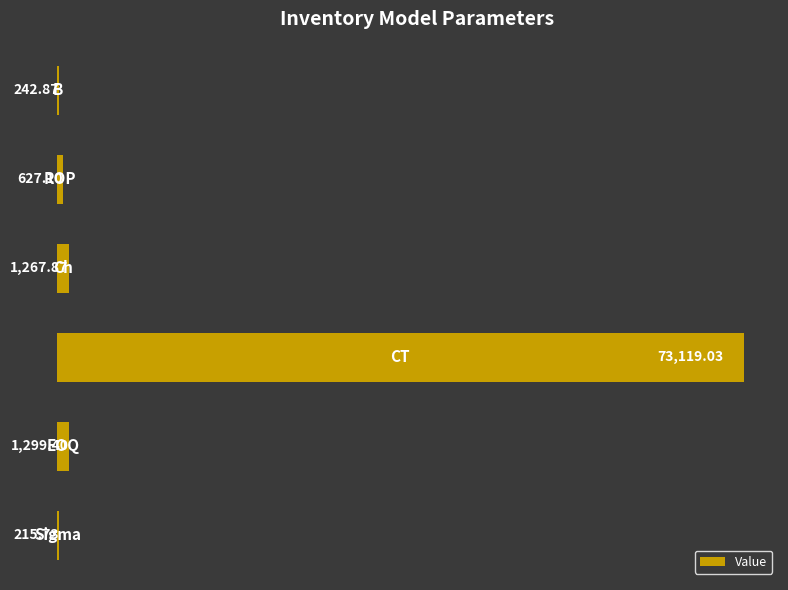

Are the bars horizontal?

Yes